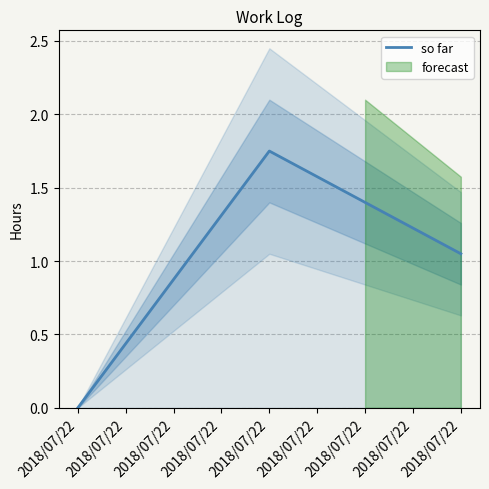

How many lines are shown in the chart?

1